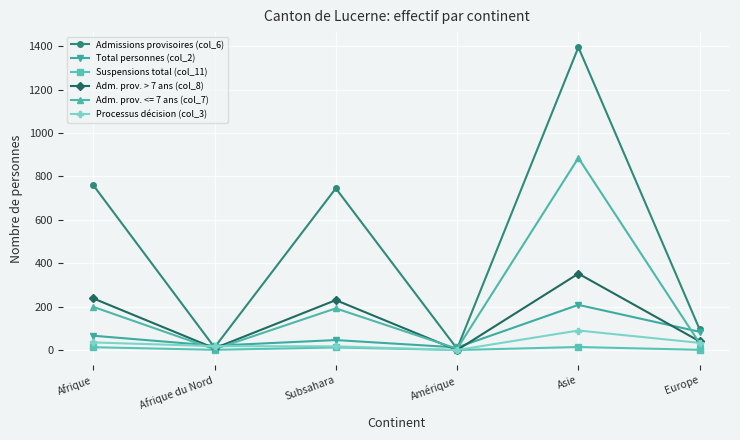

True or false: Adm. prov. > 7 ans (col_8) and Total personnes (col_2) cross at least once.

True